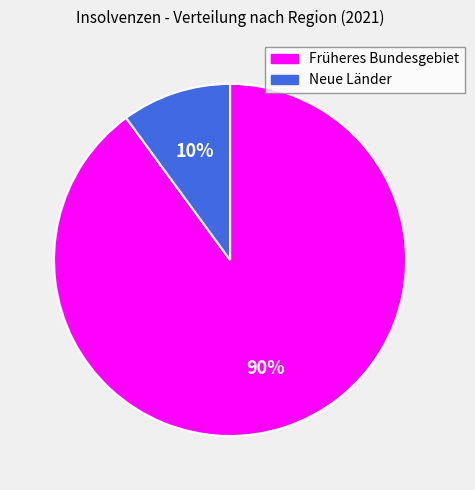

Does any single category account for the majority?

Yes